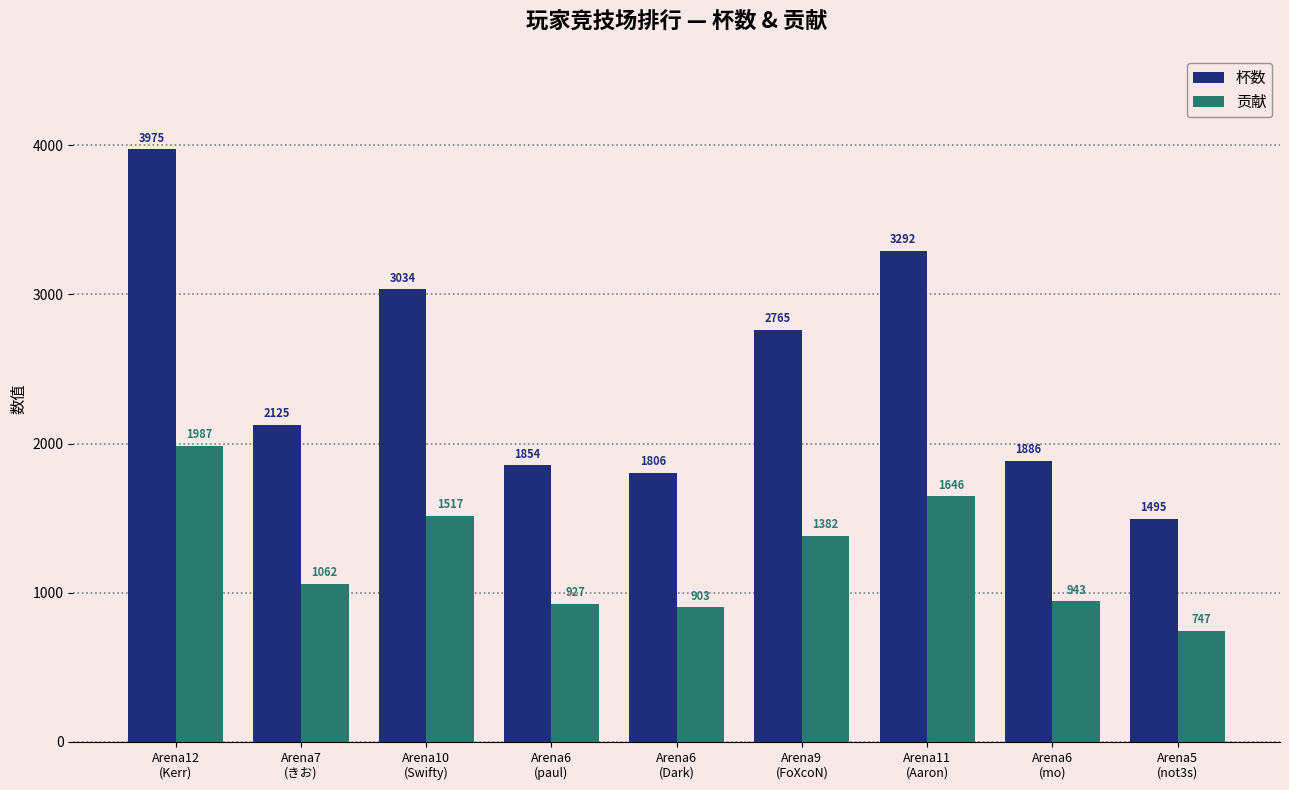

The value of 杯数 at Arena11
(Aaron) is 3292. True or false?

True